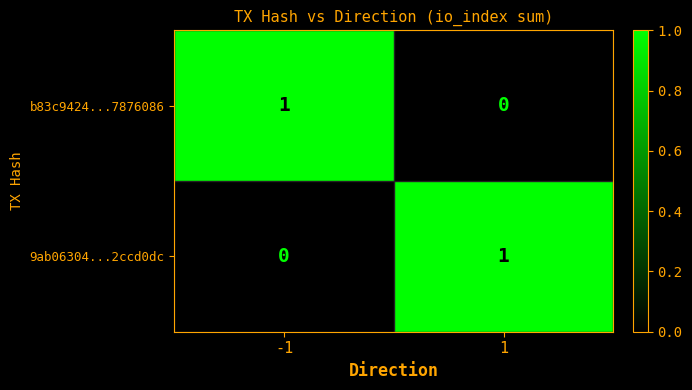

Reading left to right, list all the values displayed in this chart.

b83c9424...7876086: 1	0
9ab06304...2ccd0dc: 0	1